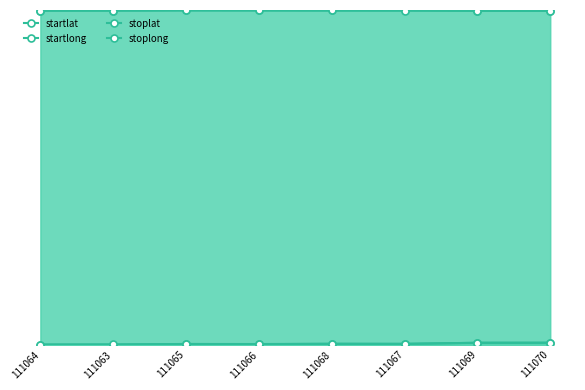

What is the highest value of the startlong series?

3.1